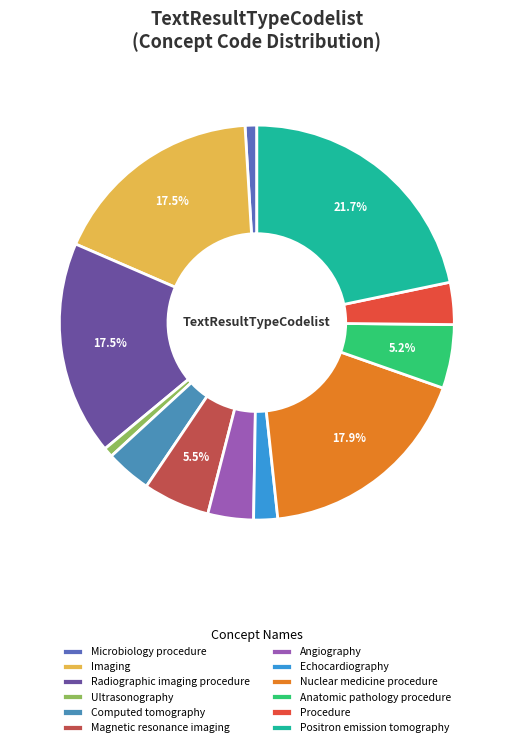

Combined, do Microbiology procedure and Echocardiography account for over 50%?

No